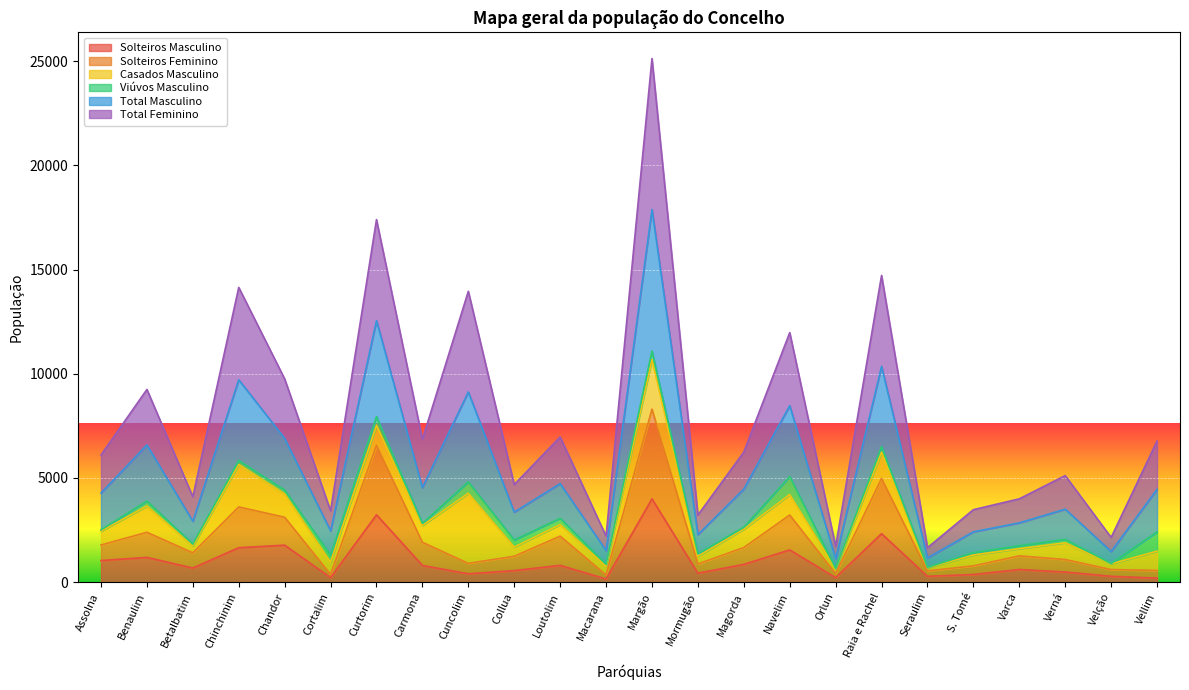

How many data points does each series have?

24